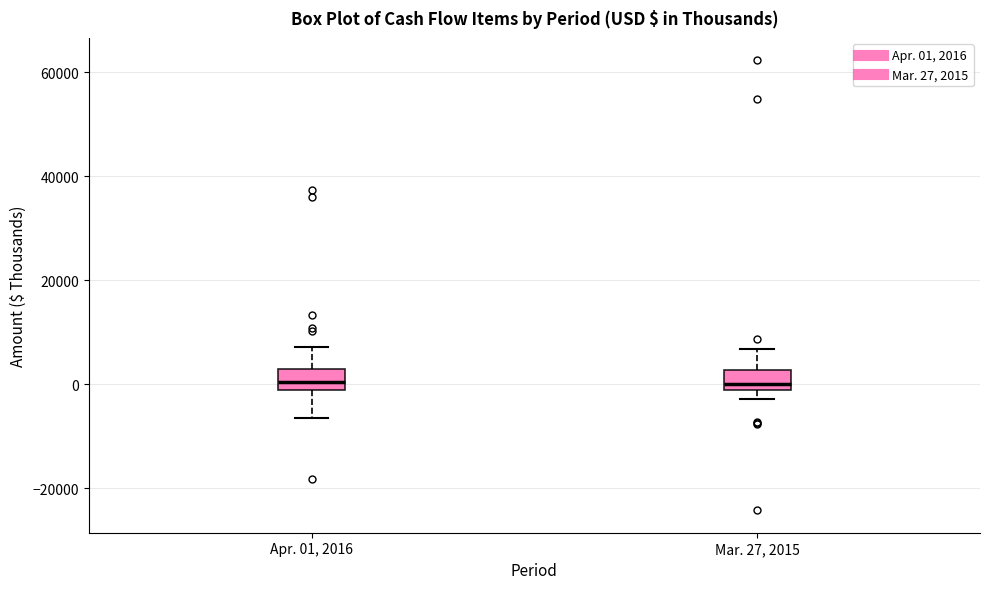

Reading left to right, transcribe this box plot: for each box, give where its median line is, the range the box spans, and where its two whiskers end, as read against the y-axis. The values are not printed on the chart, so give them approximately, as read against the axis.

Apr. 01, 2016: median 0, box -2000 to 2000, whiskers -6000 to 8000
Mar. 27, 2015: median 0, box -2000 to 2000, whiskers -2000 (just below the box's lower edge) to 6000